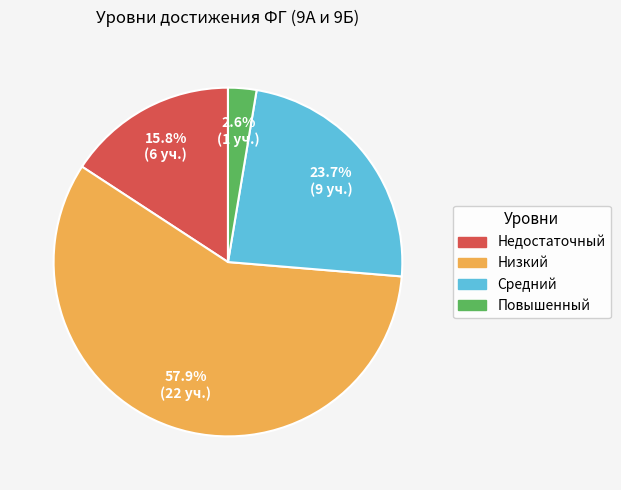

True or false: Недостаточный accounts for 16% of the total.

True